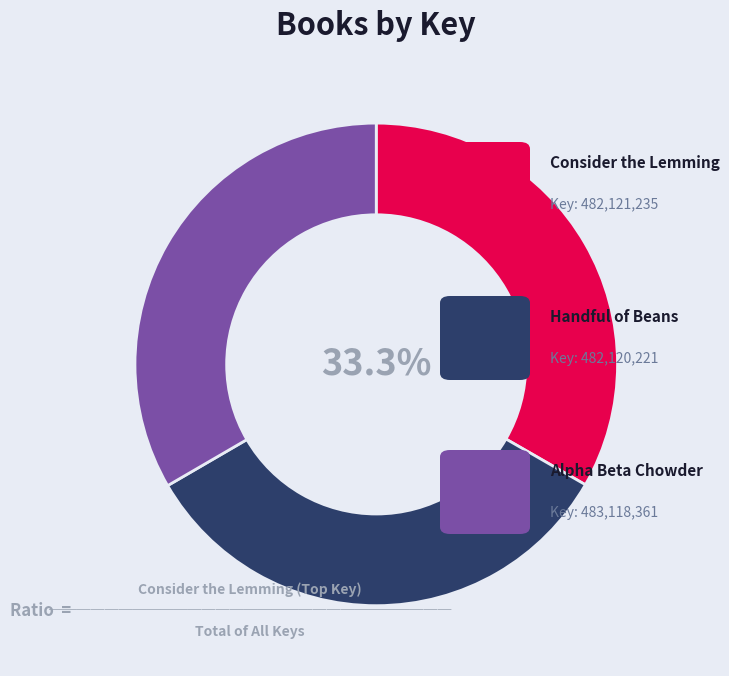

Is there a majority slice in this chart?

No